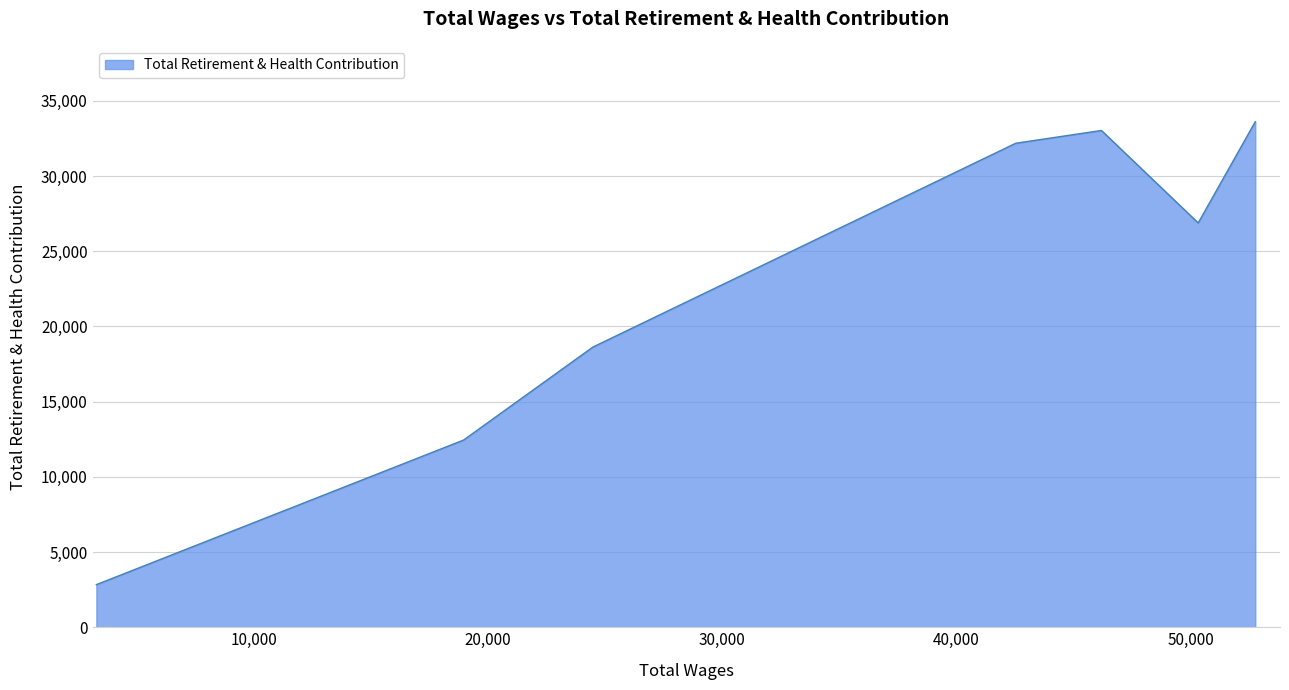

What is the minimum value shown in the chart?

2833